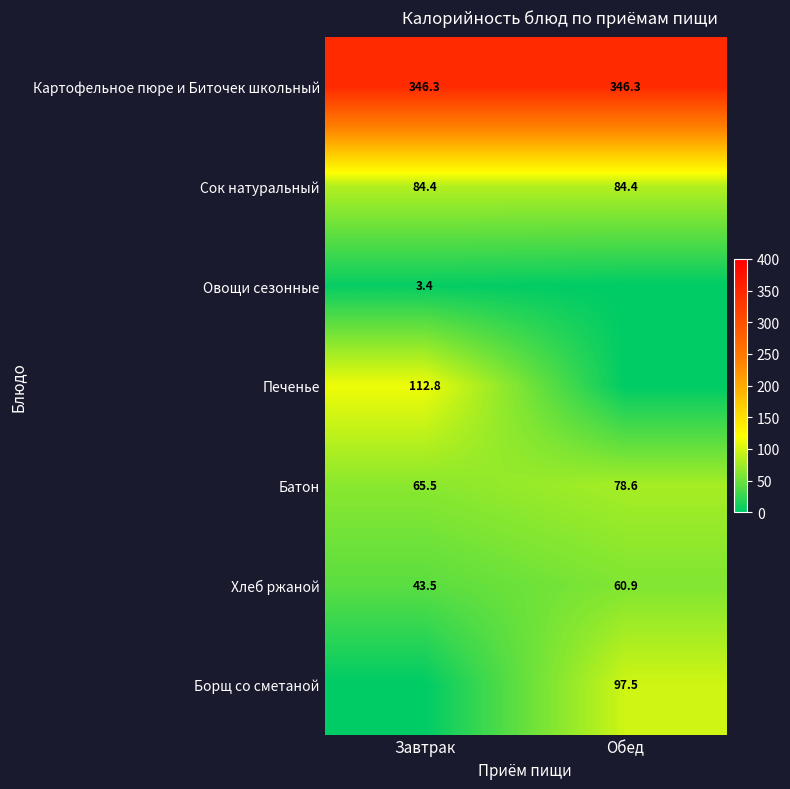

Which category has the lowest value in the Батон series?

Завтрак